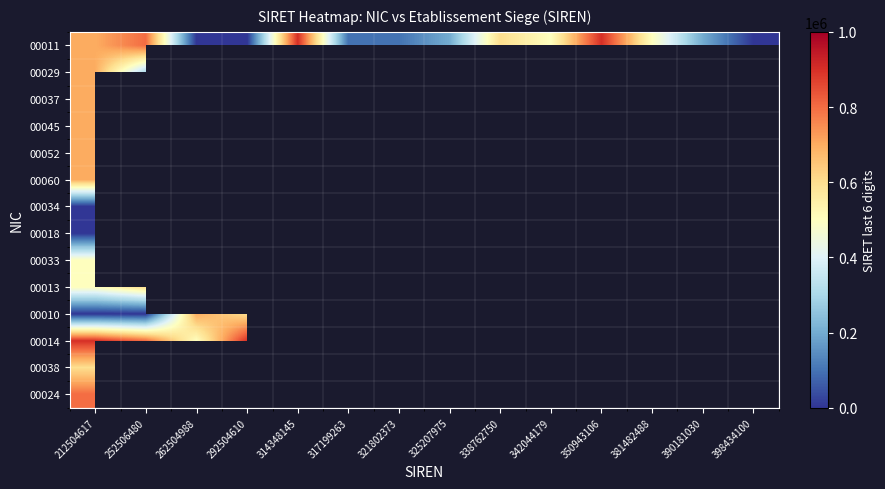

Which has a higher value, 338762750 or 390181030?

338762750